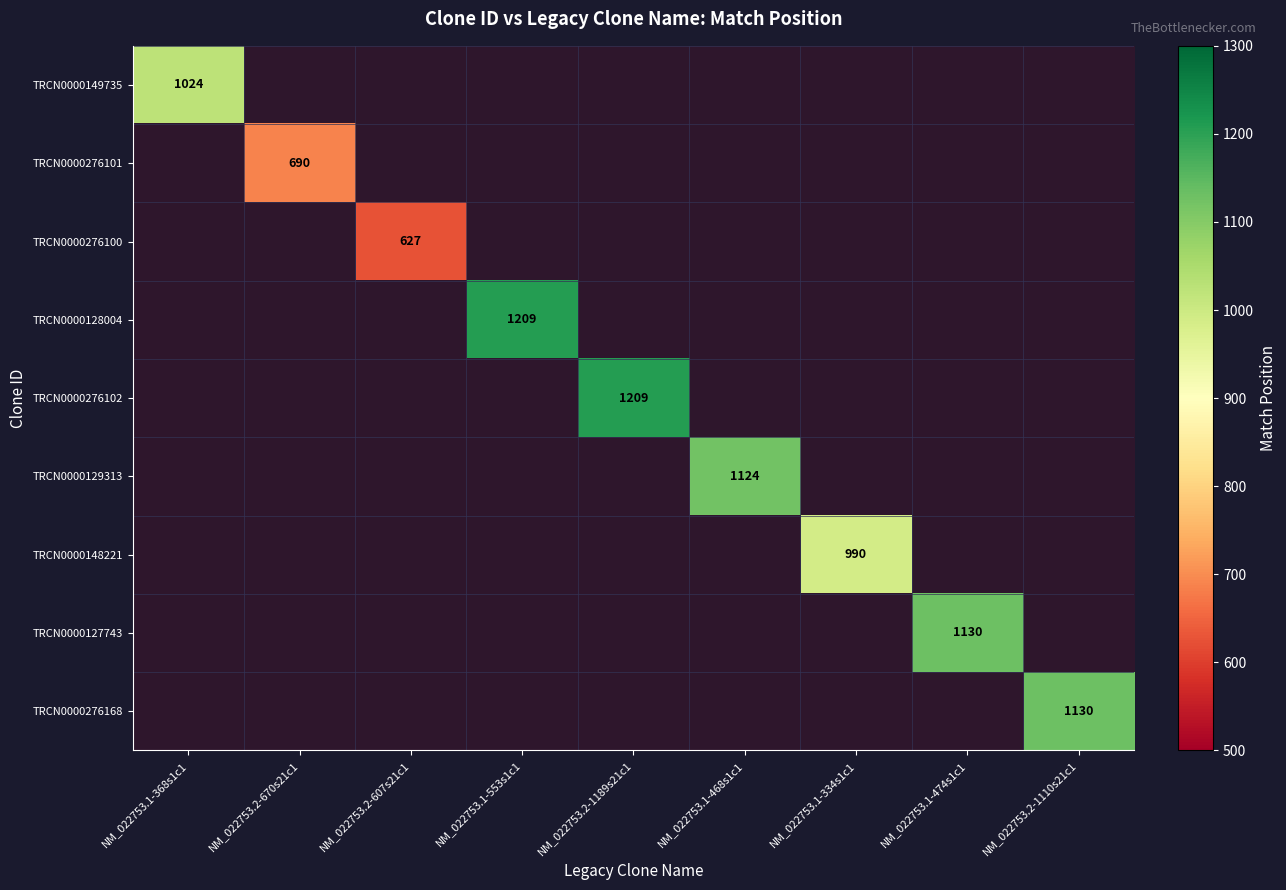

How many categories are shown in the chart?

9